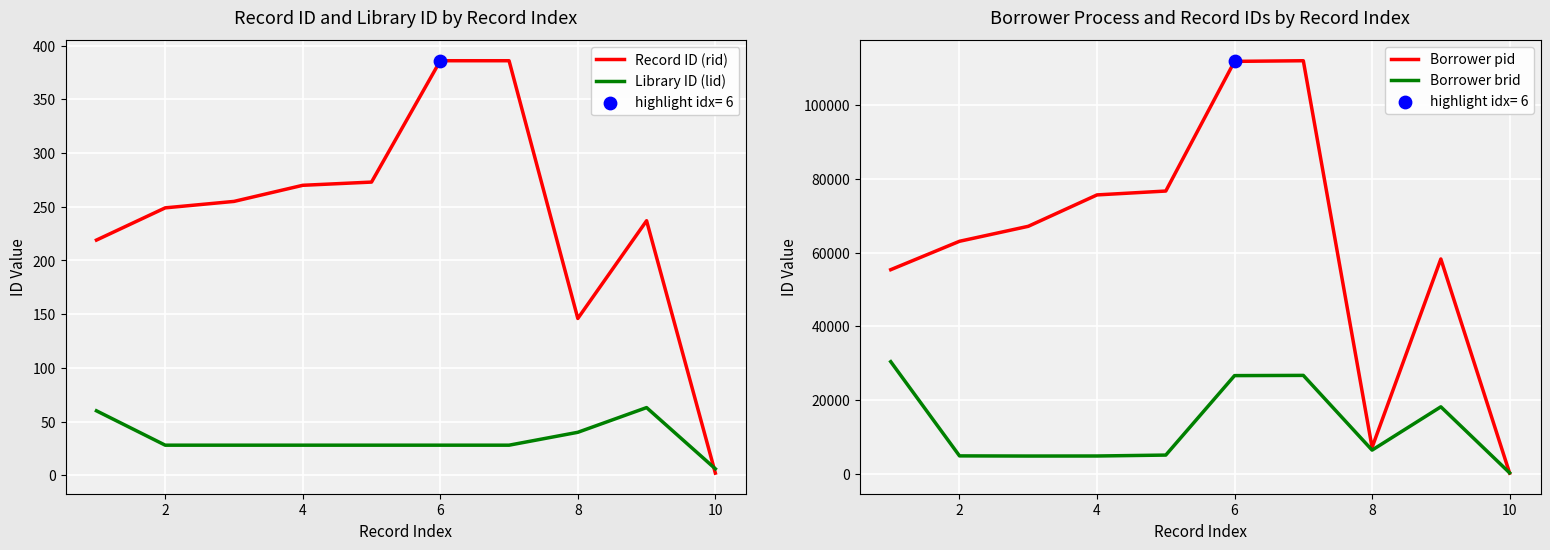

What is the total value across all series at 8?

82025